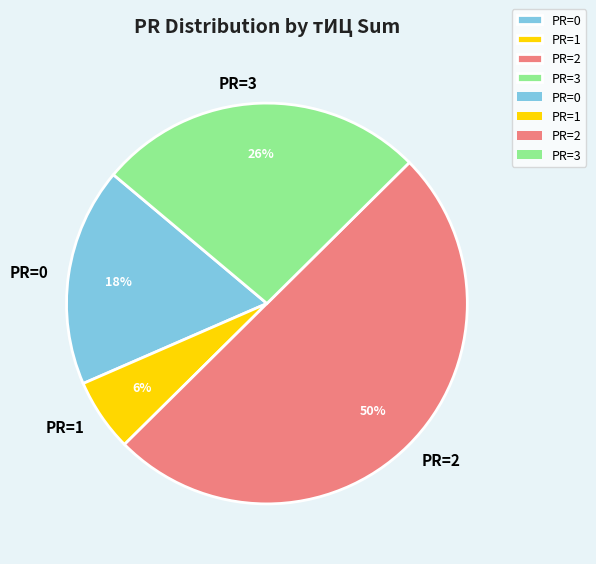

Do PR=0 and PR=2 together represent more than half of the pie?

Yes